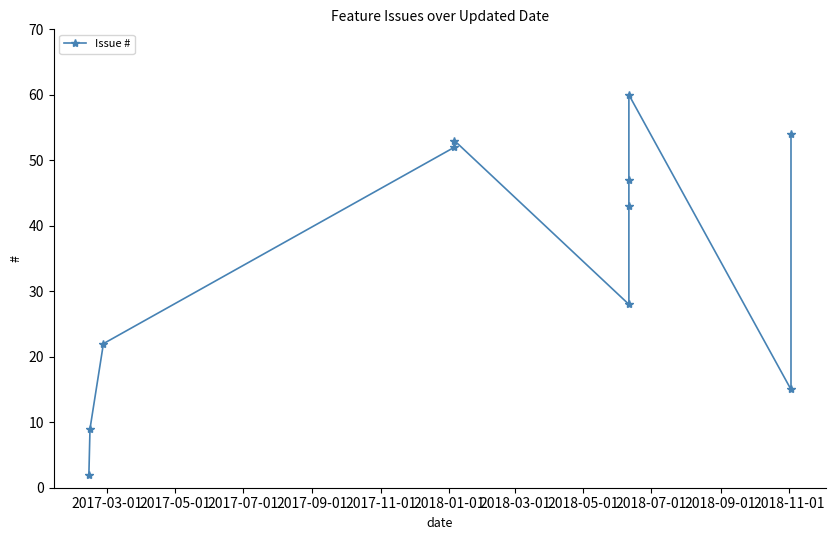

How many values exceed 43?

5